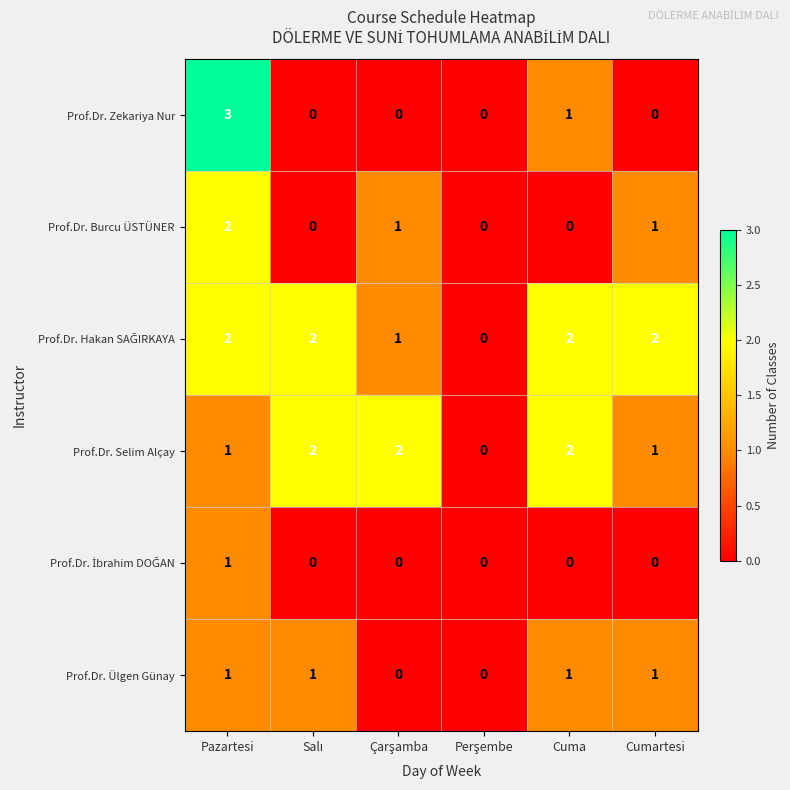

Is it true that Prof.Dr. Burcu ÜSTÜNER equals 2 at Pazartesi?

True